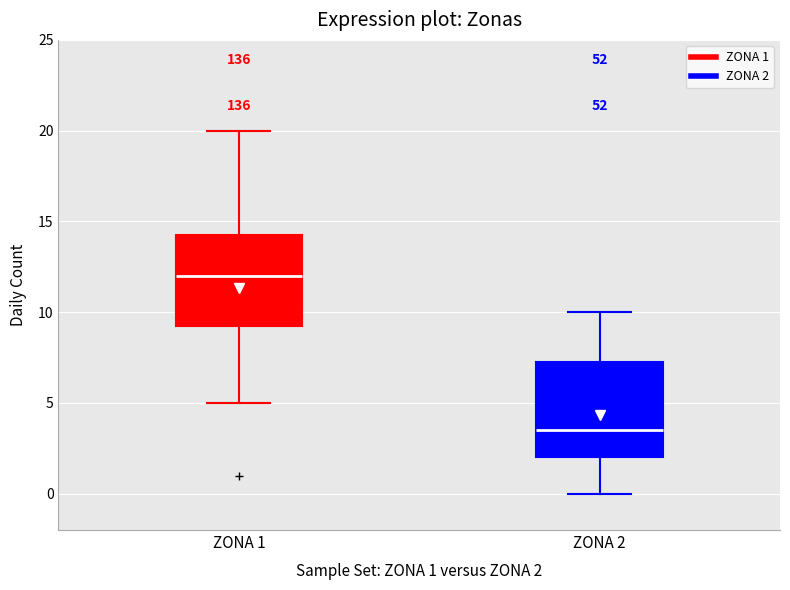

Where is the upper edge of the box for ZONA 1 on the y-axis? The values are not printed on the chart, so give them approximately, as read against the axis.

14.5